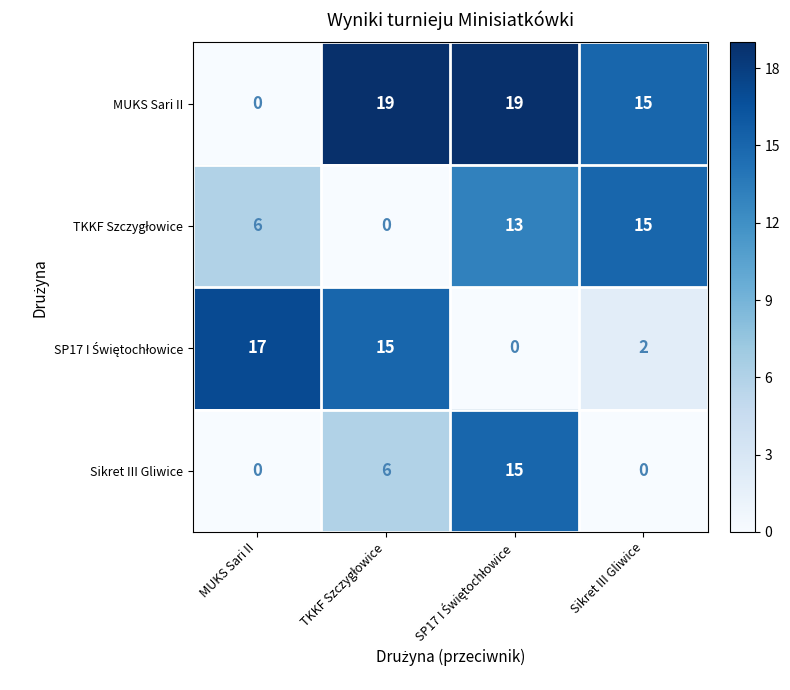

What is the sum of the MUKS Sari II values at Sikret III Gliwice and MUKS Sari II?

15